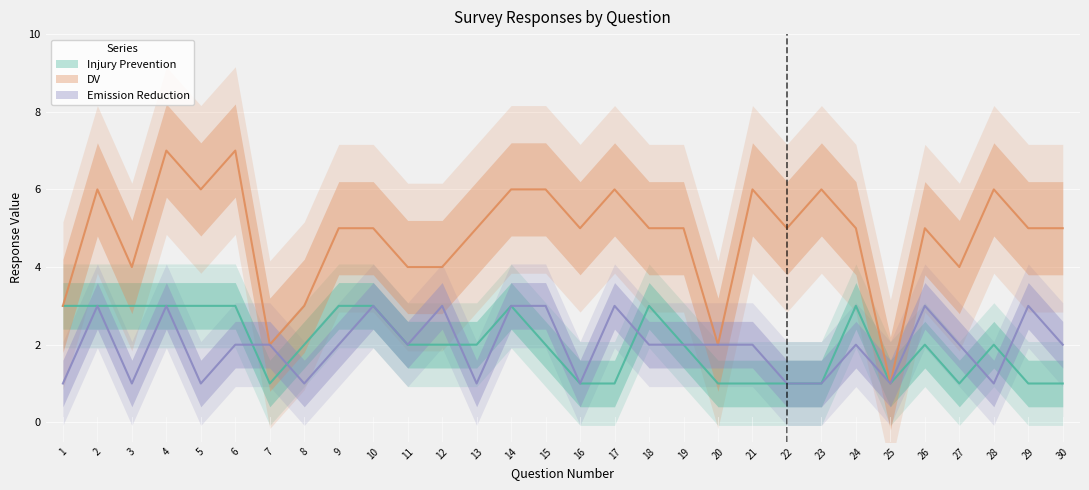

What are all the series names shown in the legend?

Injury Prevention, DV, Emission Reduction